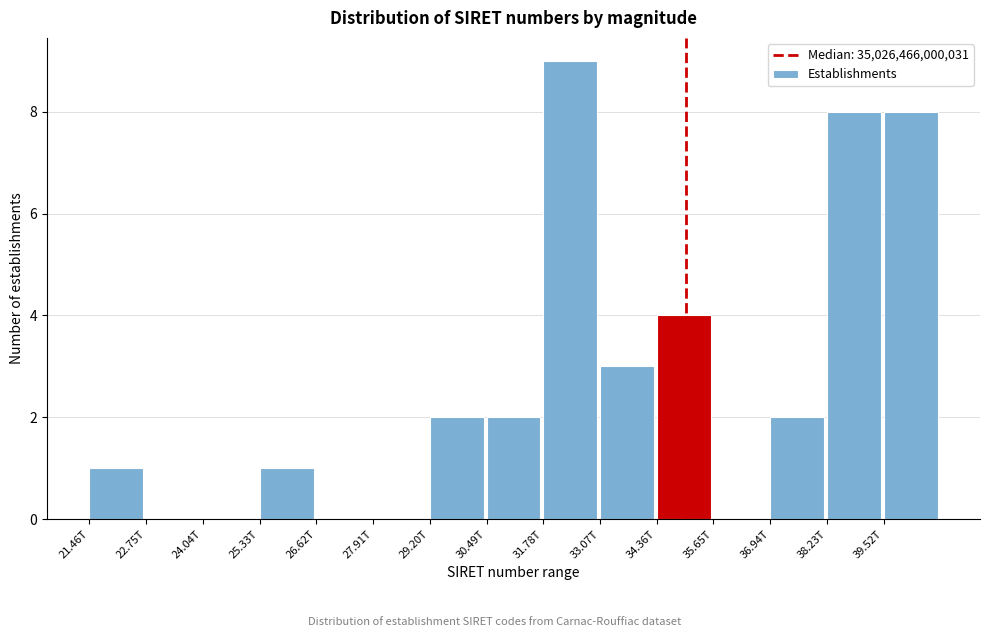

Reading right to left, extract all data points from this chart.

39.52T=8	38.23T=8	36.94T=2	35.65T=0	34.36T=4	33.07T=3	31.78T=9	30.49T=2	29.20T=2	27.91T=0	26.62T=0	25.33T=1	24.04T=0	22.75T=0	21.46T=1